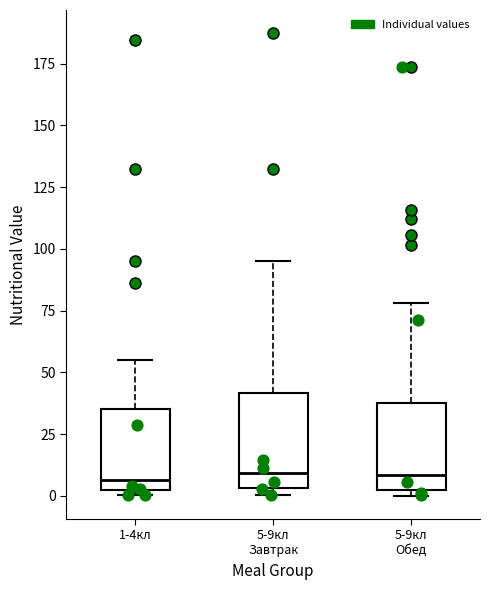

Reading left to right, transcribe this box plot: for each box, give where its median line is, the range the box spans, and where its two whiskers end, as read against the y-axis. The values are not printed on the chart, so give them approximately, as read against the axis.

1-4кл: median 5, box 0 to 35, whiskers 0 (just below the box's lower edge) to 55
5-9кл Завтрак: median 10, box 5 to 40, whiskers 0 to 95
5-9кл Обед: median 10, box 5 to 40, whiskers 0 to 80